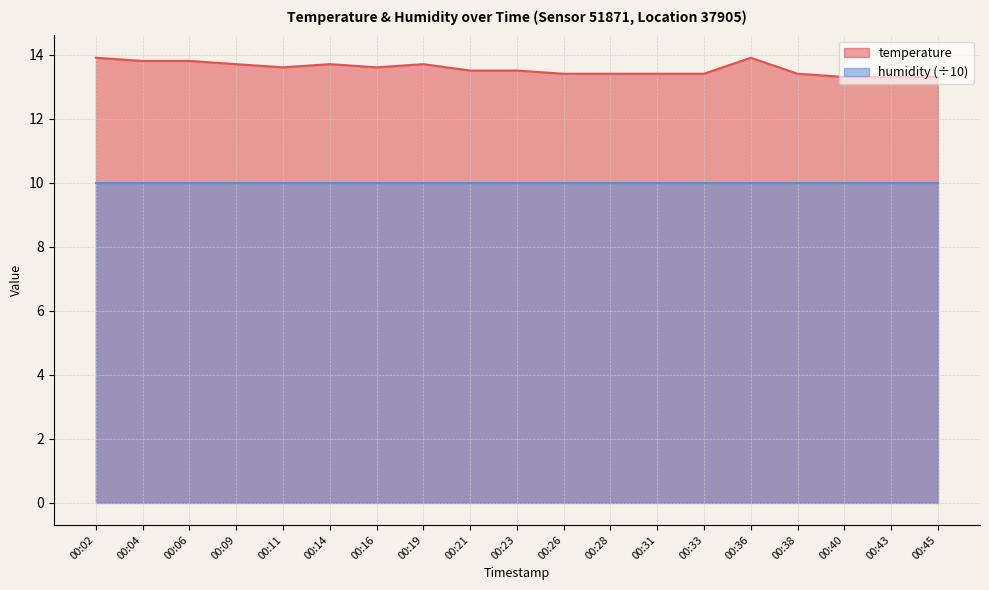

What is the sum of all values?

257.6